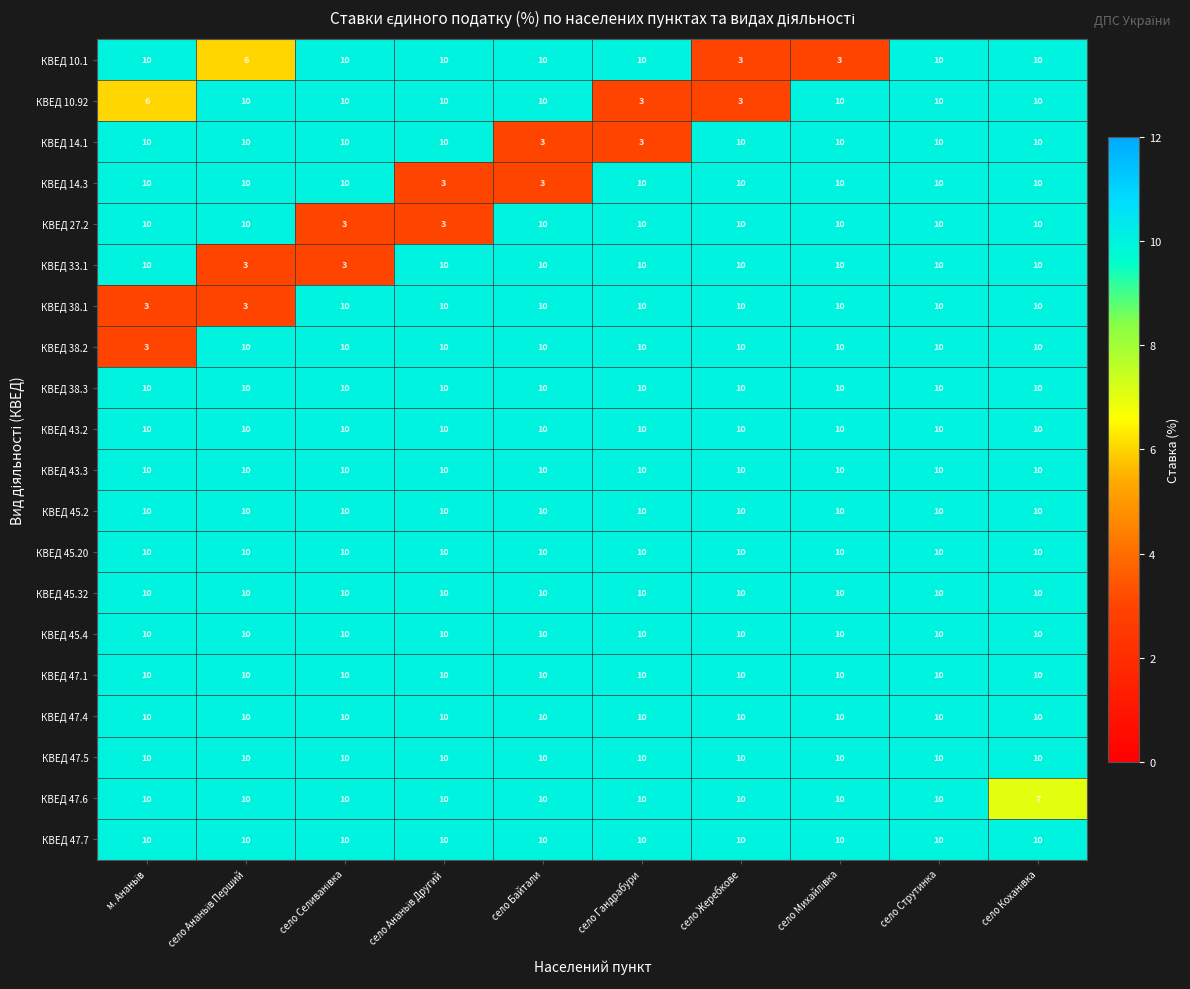

How many КВЕД 27.2 values are between 10 and 11?

8